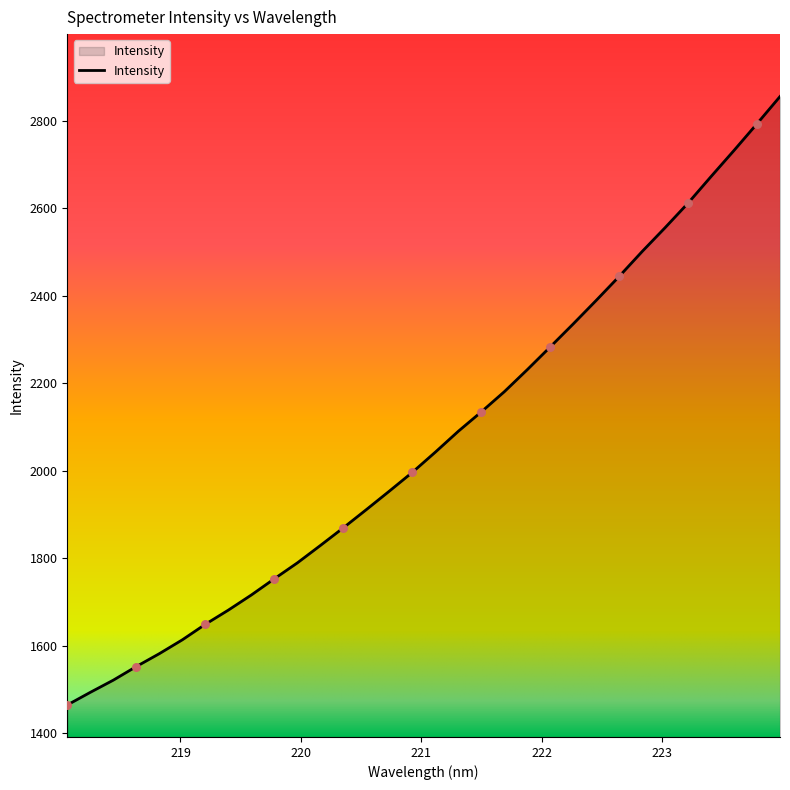

What is the difference between the maximum and minimum values?

1392.1